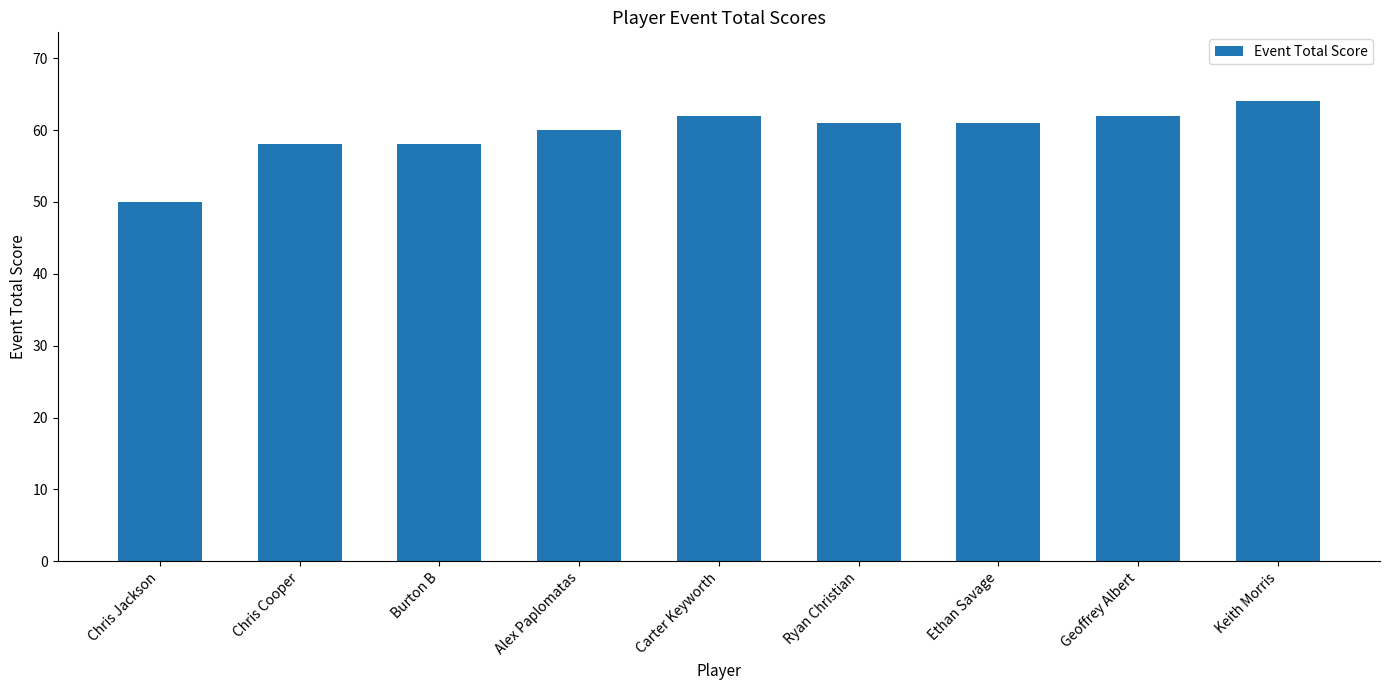

How many data points are less than 61?

4